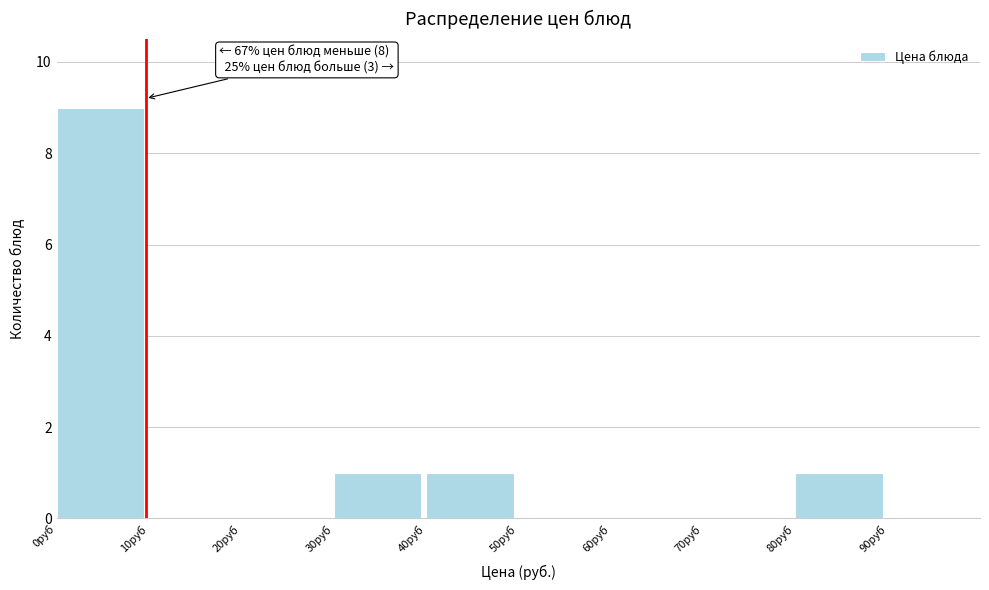

Over which range of the x-axis is the bar tallest?

0 to 10